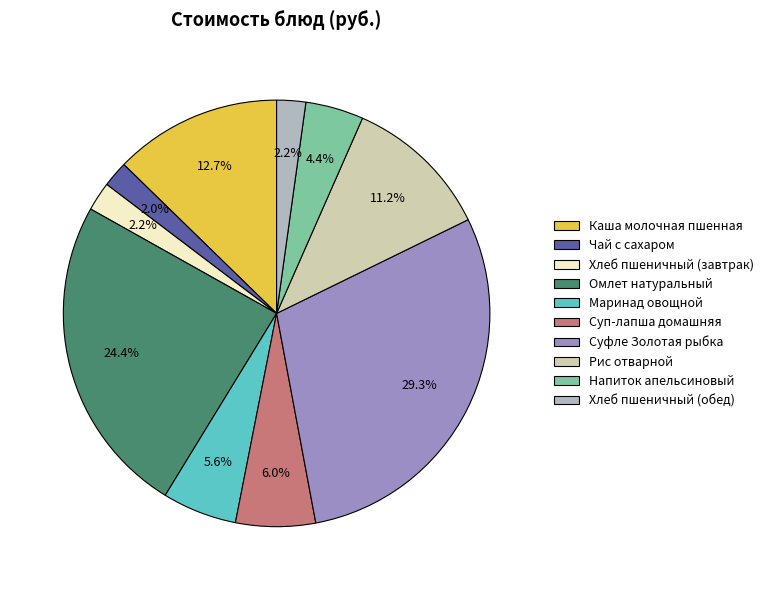

To the nearest percent, what percentage of the pie is Каша молочная пшенная?

13%